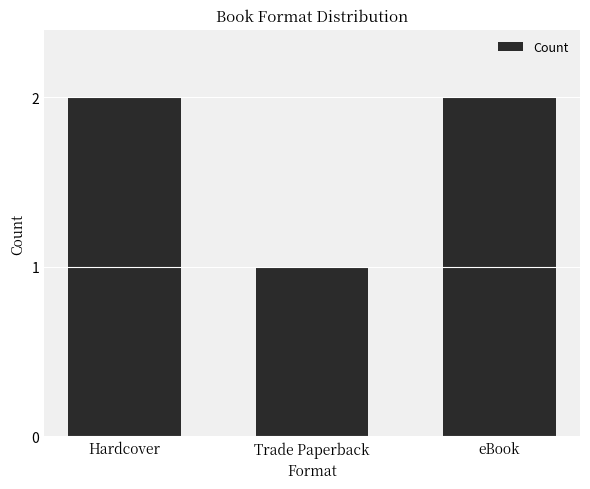

What is the difference between the values at Trade Paperback and Hardcover?

1